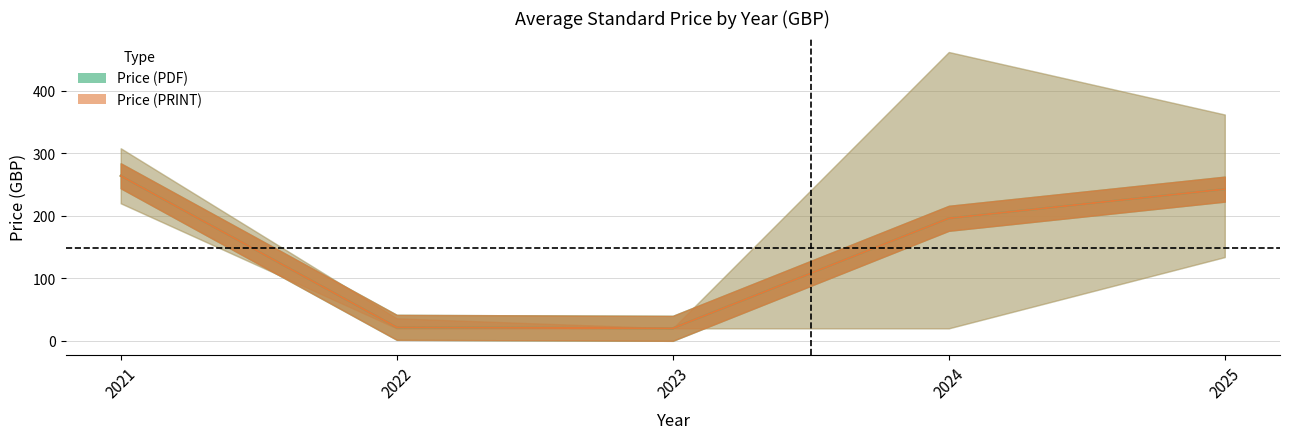

True or false: Price (PDF) lower has more than 1 points higher than both neighbors.

False